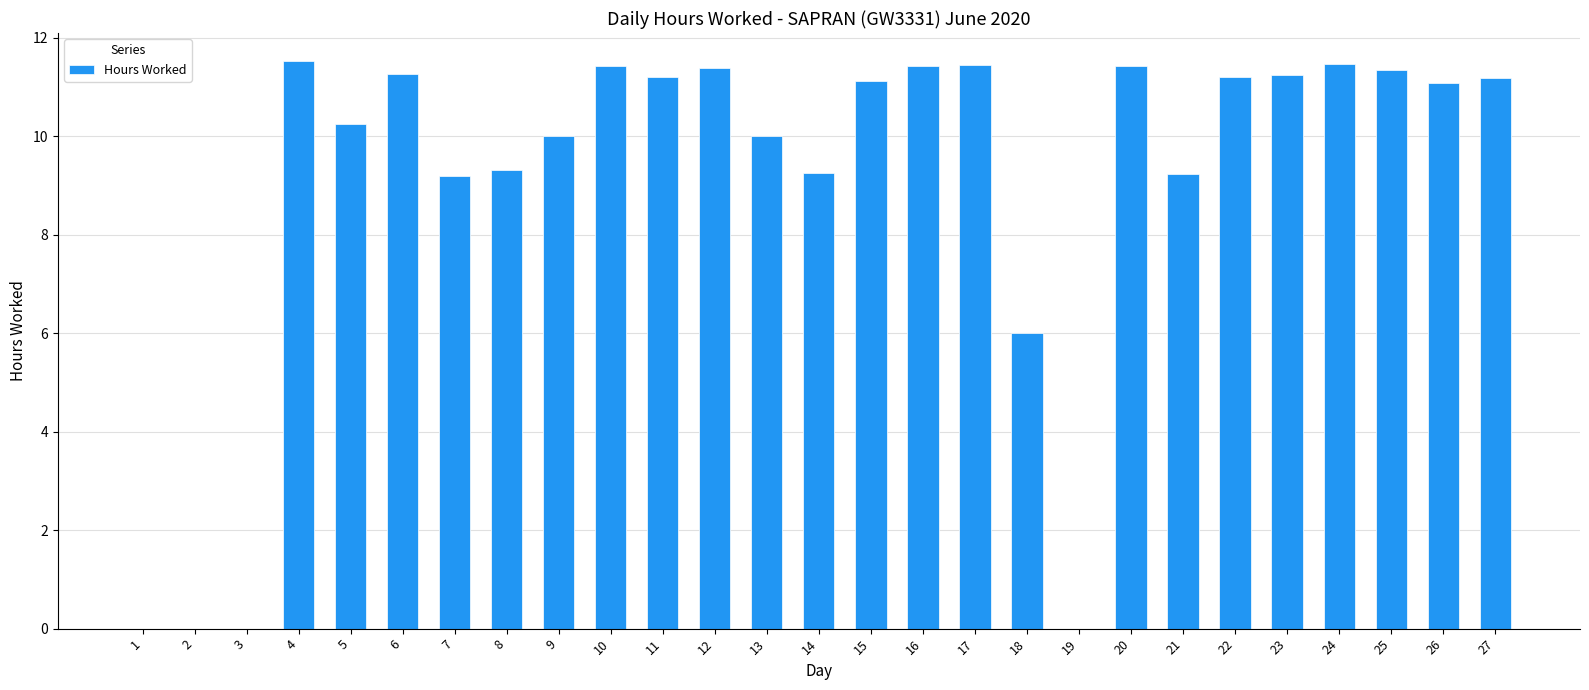

What is the maximum value shown in the chart?

11.5